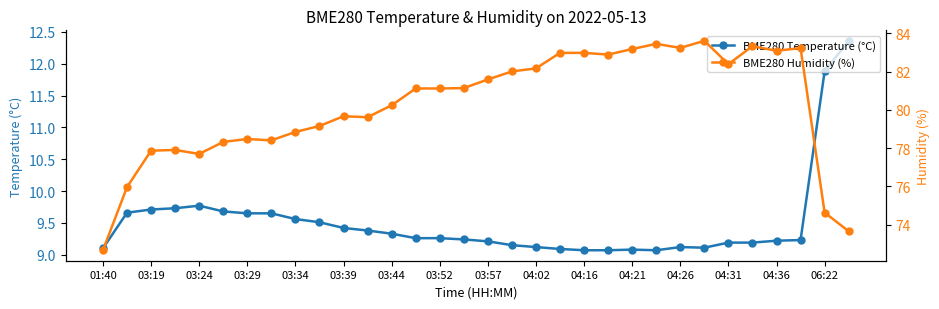

What is the lowest value of the BME280 Temperature (°C) series?

9.1